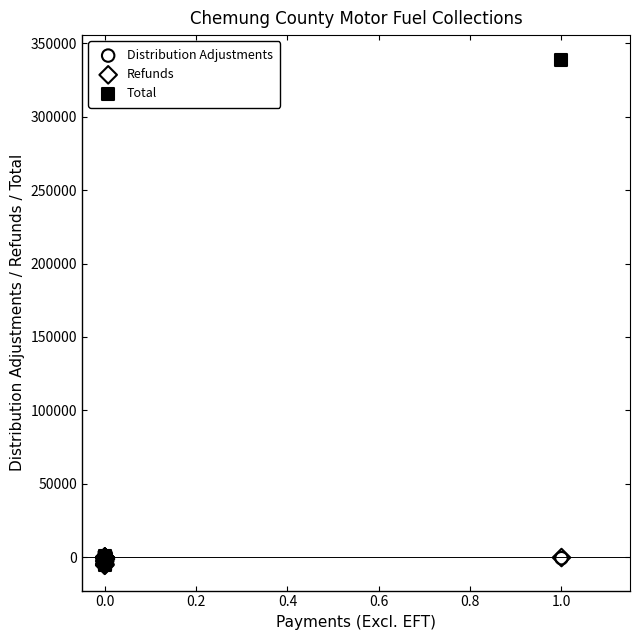

Which series has the widest spread of Y values?

Total